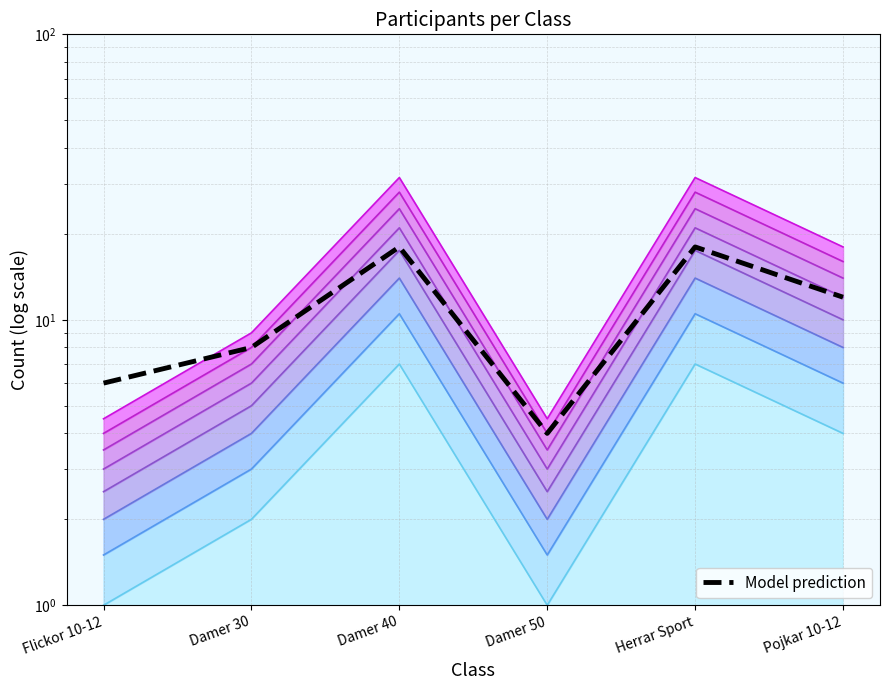

Reading right to left, what are all the values shown in this chart?

12	18	4	18	8	6